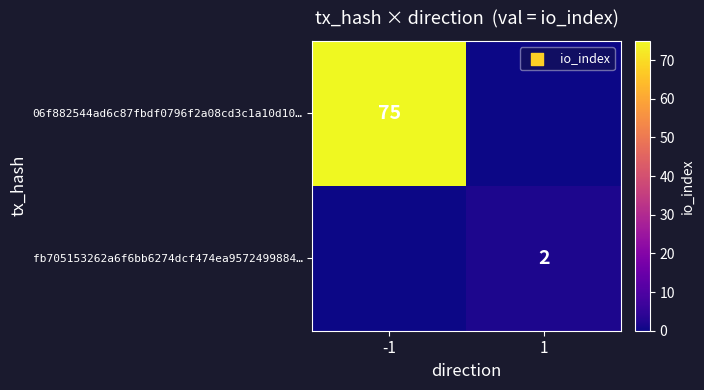

What is the spread (max minus min) of values at -1?

75